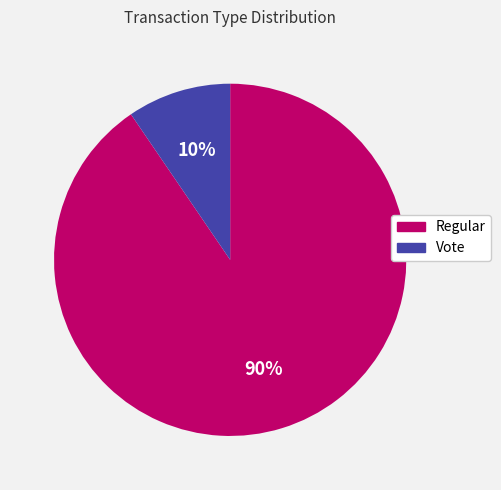

Do Regular and Vote together represent more than half of the pie?

Yes